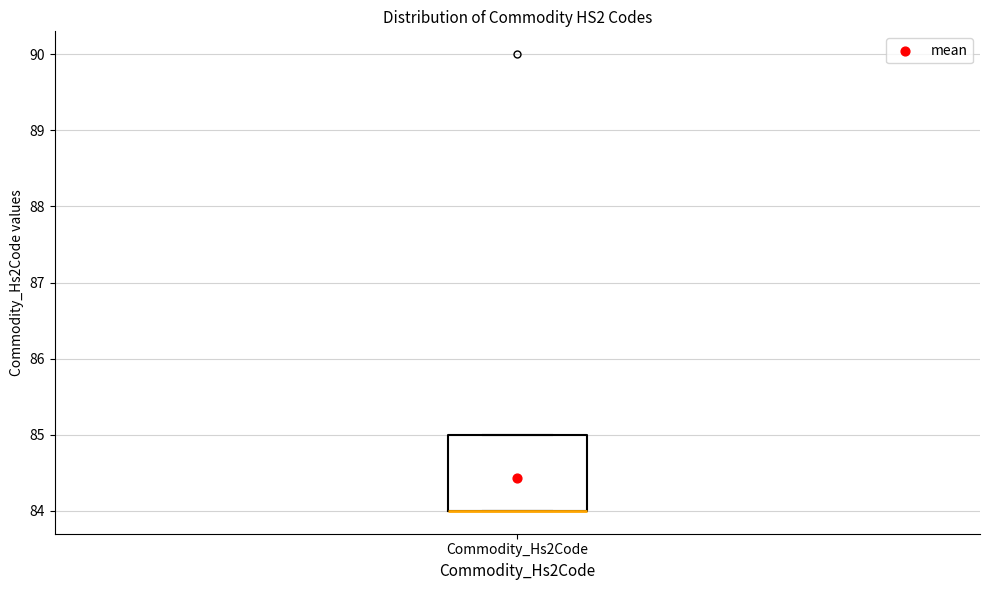

Where is the lower edge of the box for Commodity_Hs2Code on the y-axis? The values are not printed on the chart, so give them approximately, as read against the axis.

84